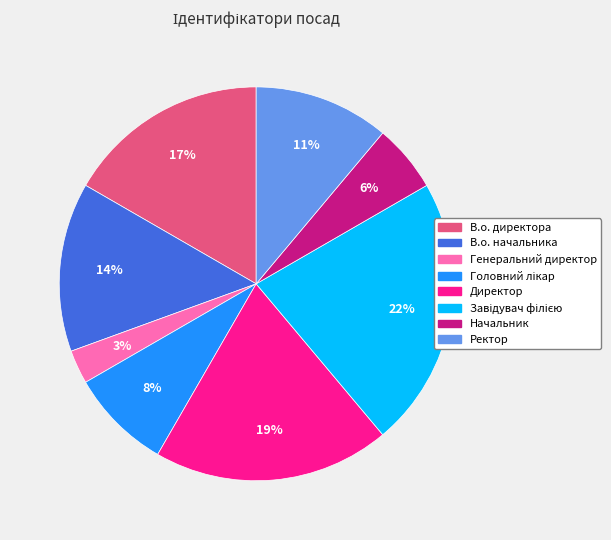

Is it true that В.о. директора is 17% of the pie?

True